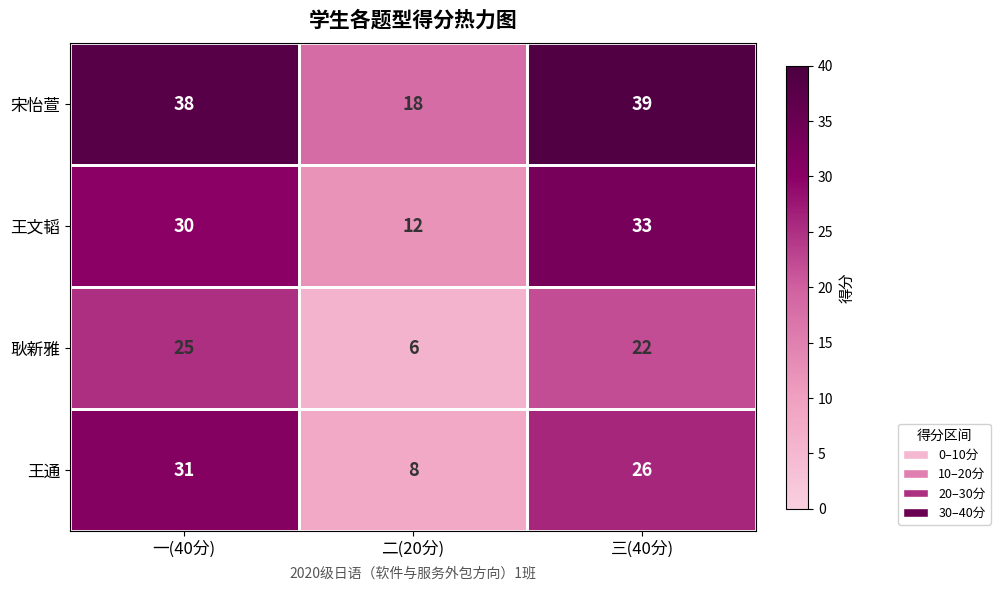

What is the smallest value displayed?

6